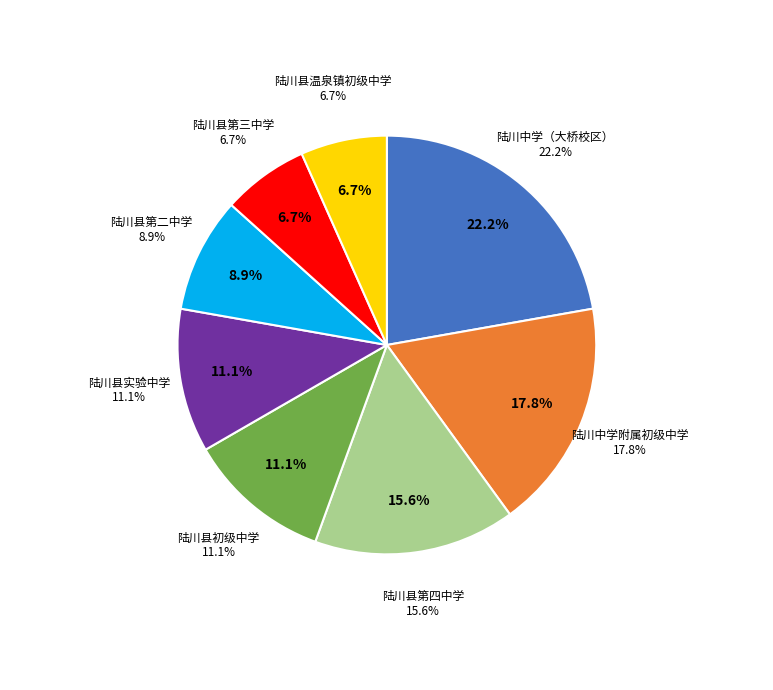

What is the smallest slice in the pie chart?

陆川县第三中学